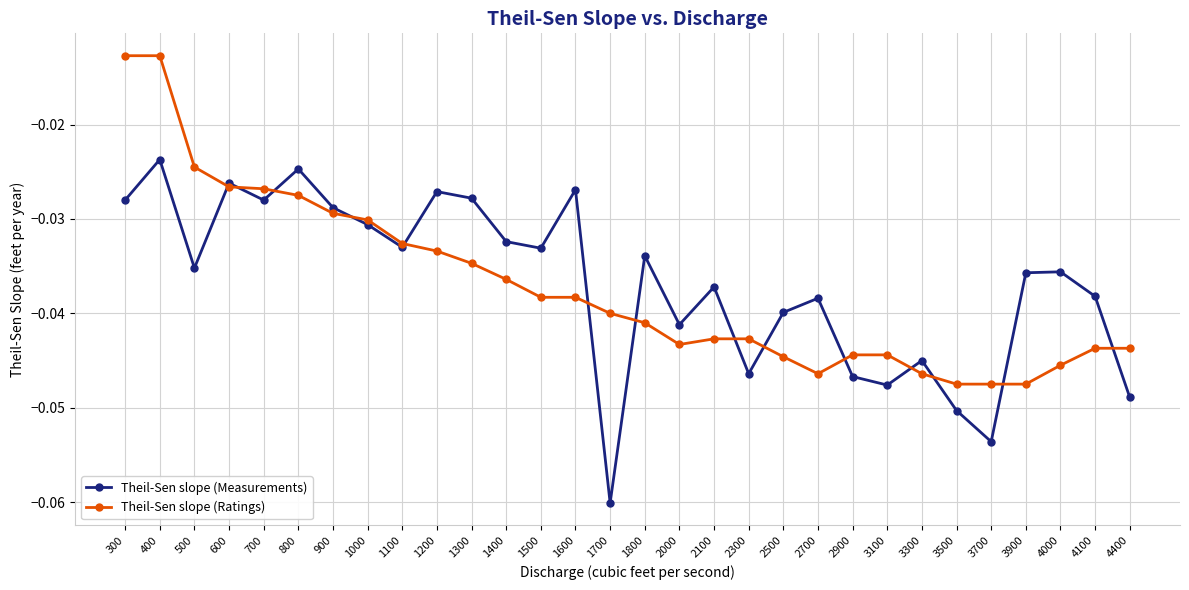

At which category does Theil-Sen slope (Measurements) reach its first local peak?

400